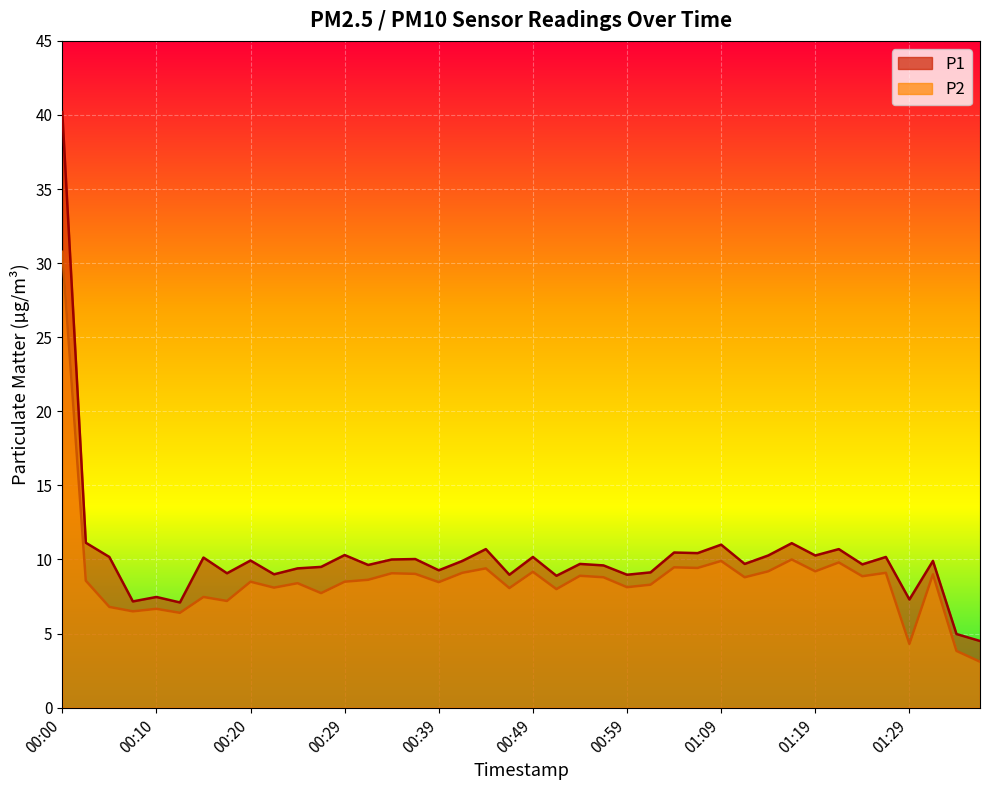

Reading right to left, extract all data points from this chart.

P1: 01:36=4.5	01:34=5.0	01:31=9.9	01:29=7.3	01:27=10.2	01:24=9.7	01:21=10.7	01:19=10.3	01:16=11.1	01:14=10.3	01:11=9.7	01:09=11.0	01:06=10.4	01:04=10.5	01:02=9.1	00:59=9.0	00:57=9.6	00:54=9.7	00:52=8.9	00:49=10.2	00:47=9.0	00:44=10.7	00:42=9.9	00:39=9.3	00:37=10.0	00:34=10.0	00:32=9.6	00:29=10.3	00:27=9.5	00:25=9.4	00:22=9.0	00:20=9.9	00:17=9.1	00:15=10.1	00:12=7.1	00:10=7.5	00:07=7.2	00:05=10.2	00:02=11.1	00:00=40.2
P2: 01:36=3.1	01:34=3.8	01:31=9.0	01:29=4.3	01:27=9.1	01:24=8.9	01:21=9.8	01:19=9.2	01:16=10.0	01:14=9.2	01:11=8.8	01:09=9.9	01:06=9.4	01:04=9.5	01:02=8.3	00:59=8.1	00:57=8.8	00:54=8.9	00:52=8.0	00:49=9.2	00:47=8.1	00:44=9.4	00:42=9.1	00:39=8.5	00:37=9.0	00:34=9.1	00:32=8.6	00:29=8.5	00:27=7.7	00:25=8.4	00:22=8.1	00:20=8.5	00:17=7.2	00:15=7.5	00:12=6.4	00:10=6.7	00:07=6.5	00:05=6.8	00:02=8.6	00:00=30.8